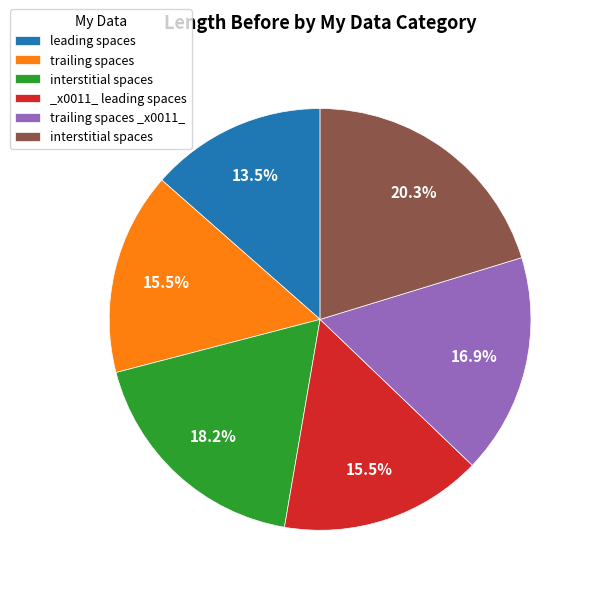

Is there a majority slice in this chart?

No